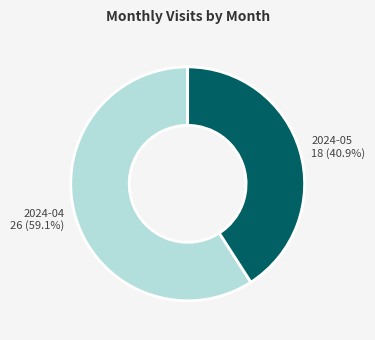

Combined, what portion of the pie is 2024-05 and 2024-04?

100.0%